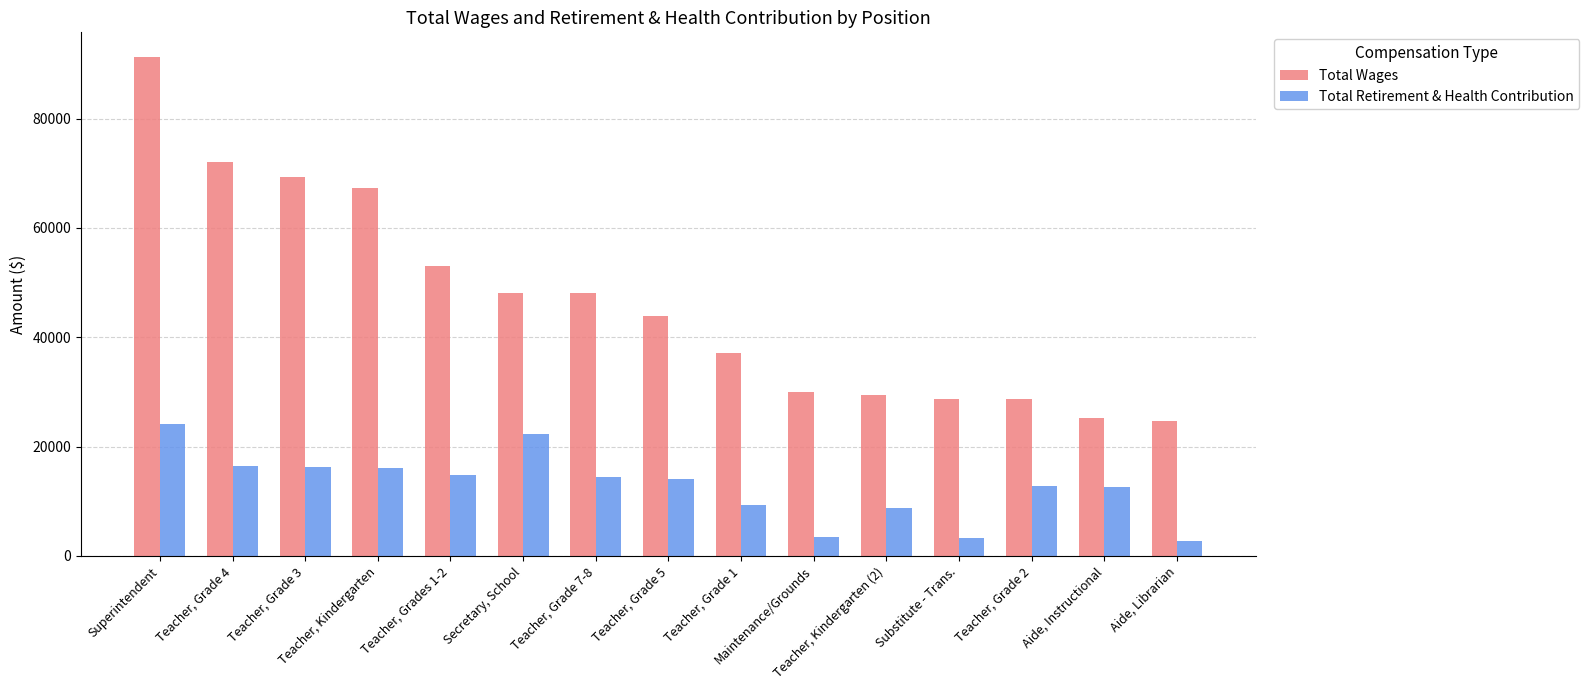

What are all the series names shown in the legend?

Total Wages, Total Retirement & Health Contribution